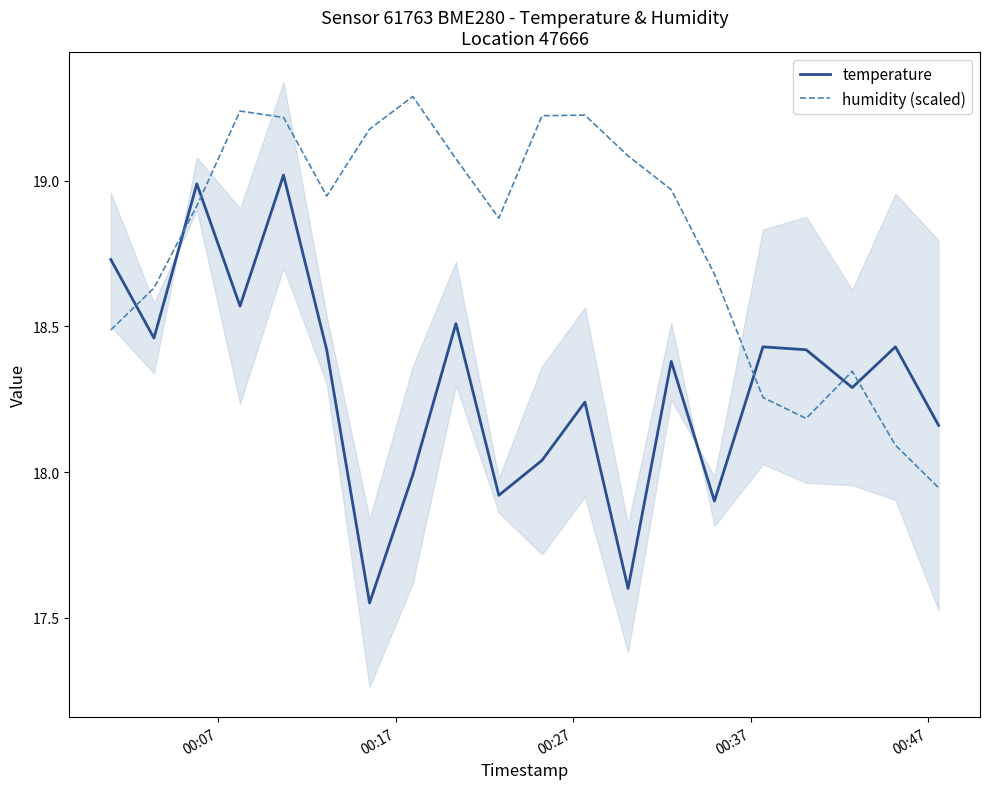

True or false: humidity (scaled) has more than 2 points higher than both neighbors.

True